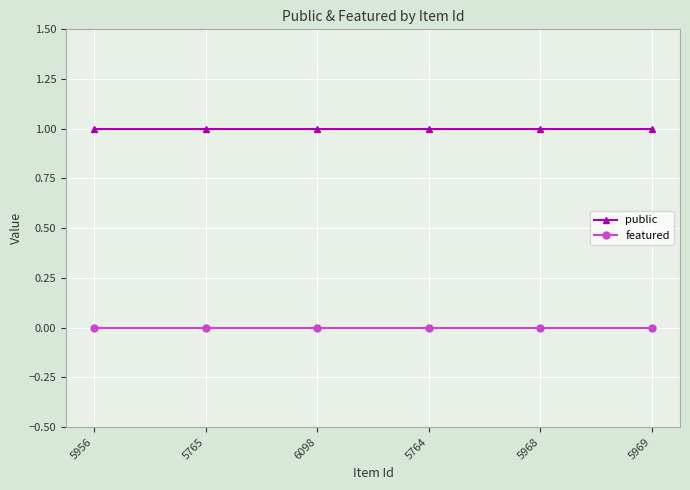

True or false: featured and public intersect in this chart.

False